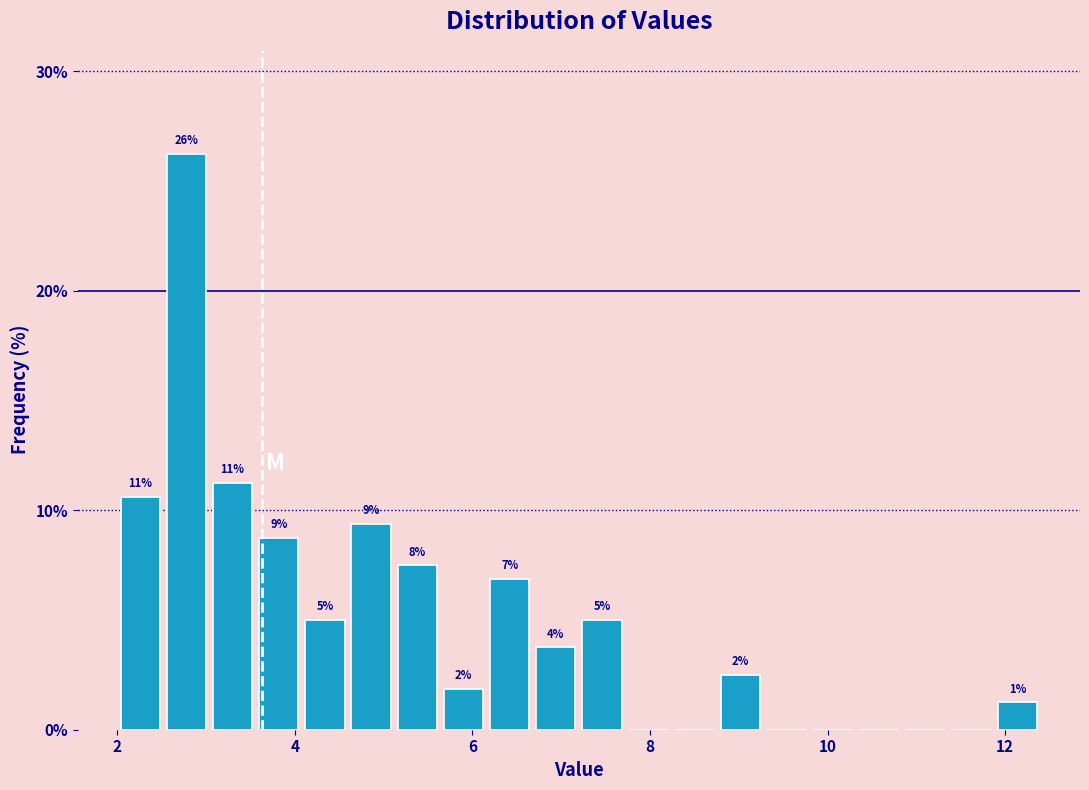

Read against the x-axis, roughly where is the centre of the tallest bar?

2.8